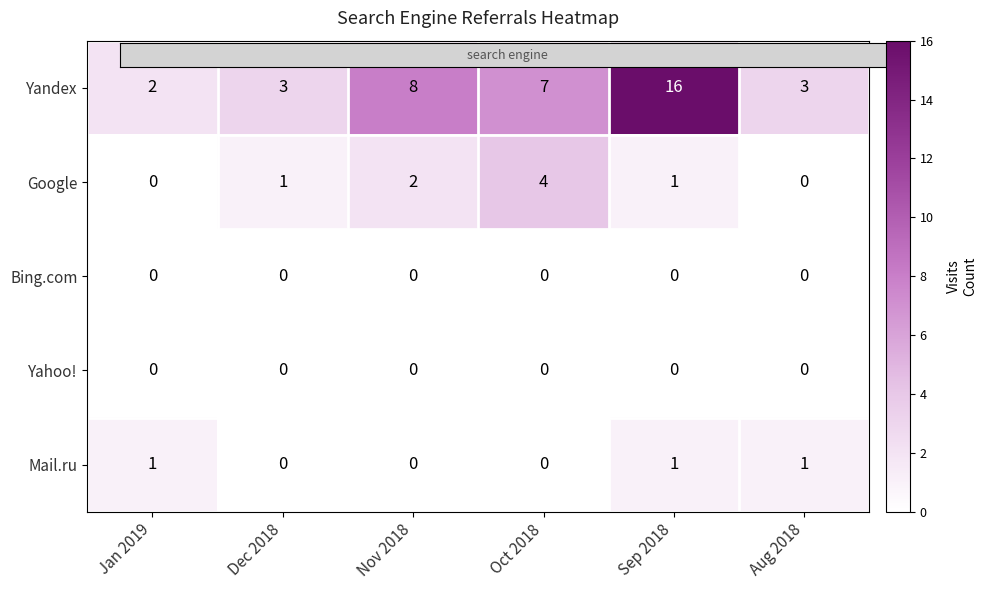

What is the difference between the maximum and minimum values in the Google series?

4